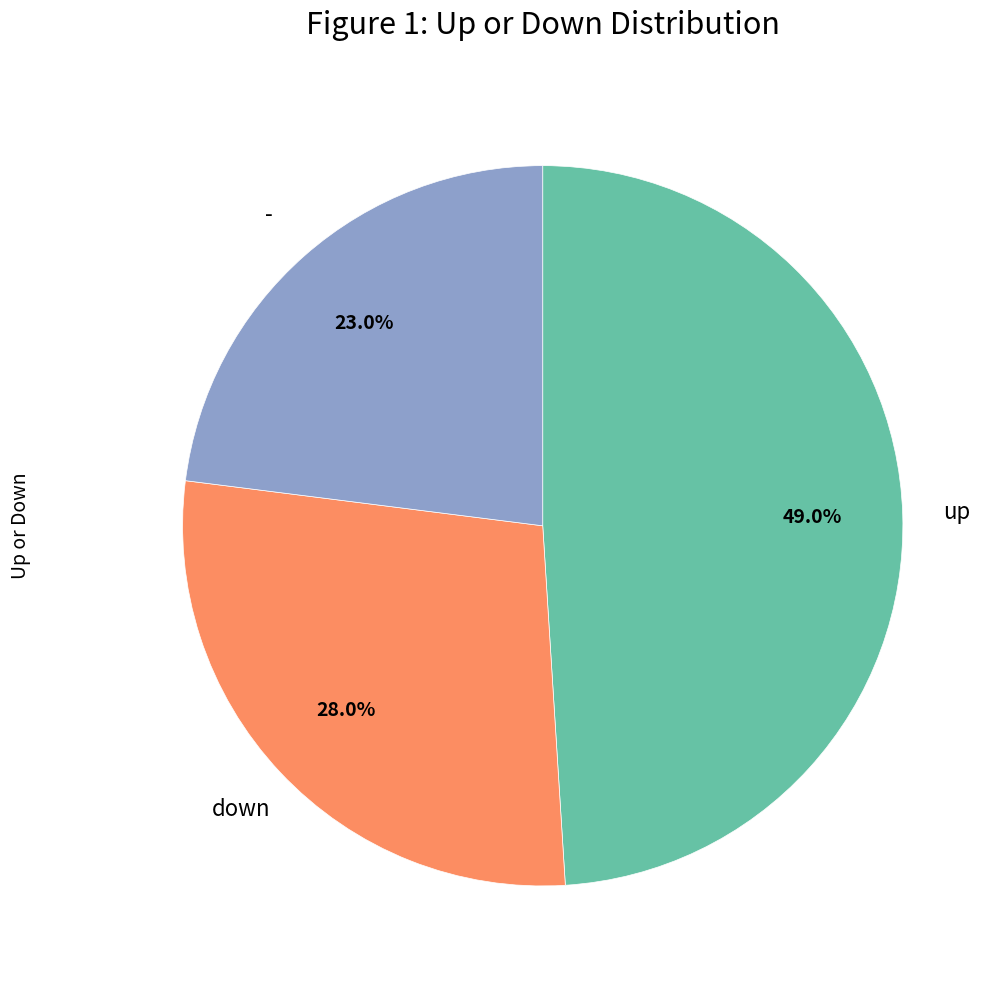

Is there any slice that represents more than half of the pie?

No